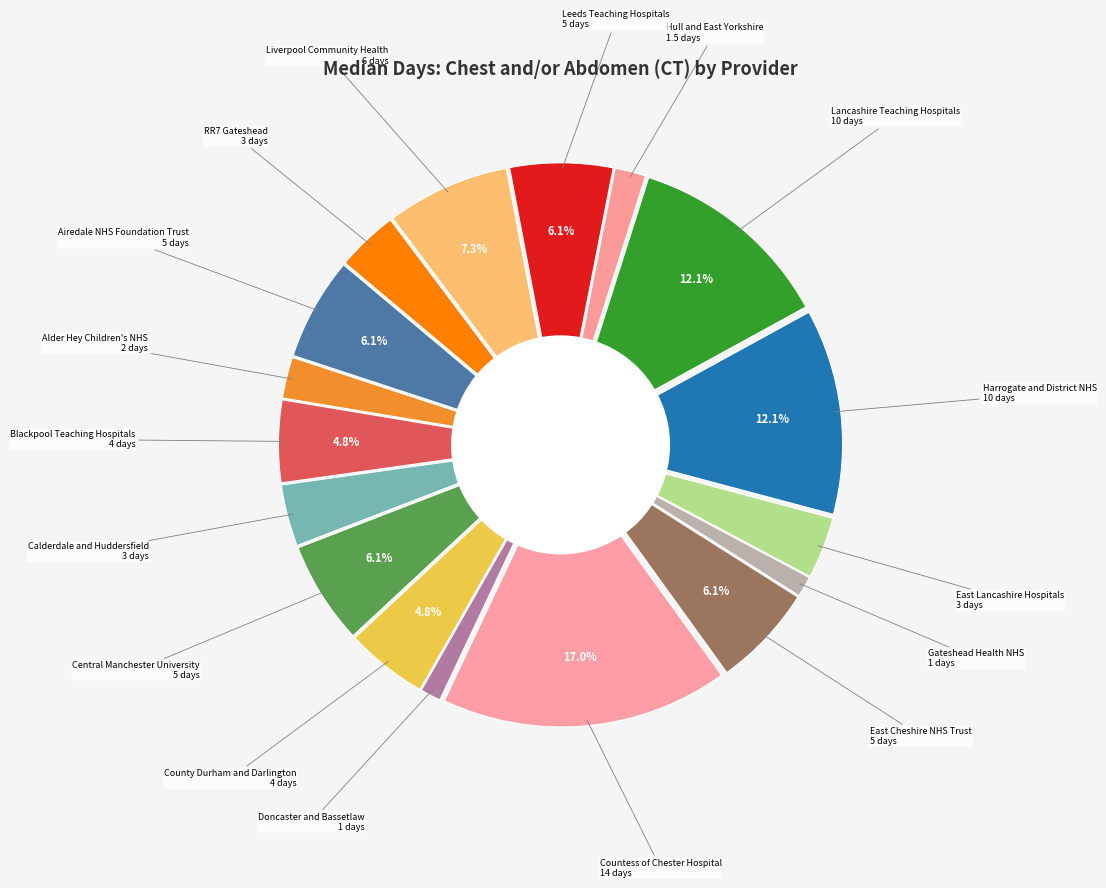

How much of the chart is everything except Liverpool Community Health?

92.7%